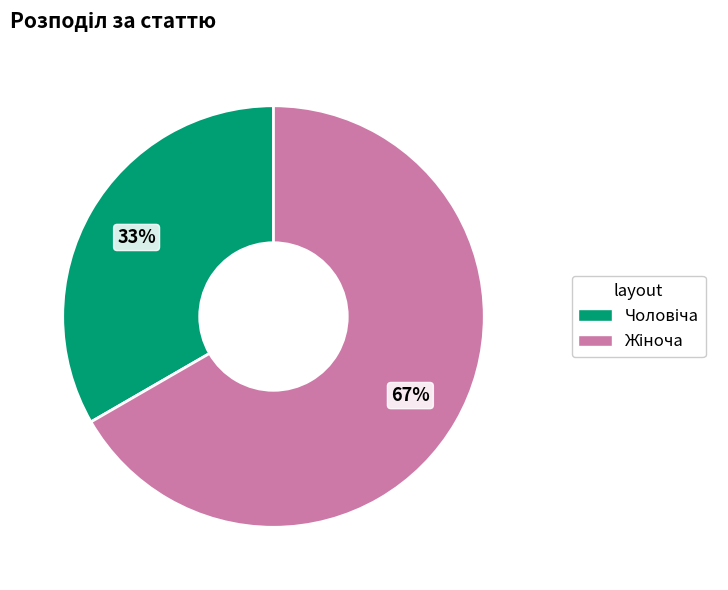

To the nearest percent, what is the average slice percentage?

50%